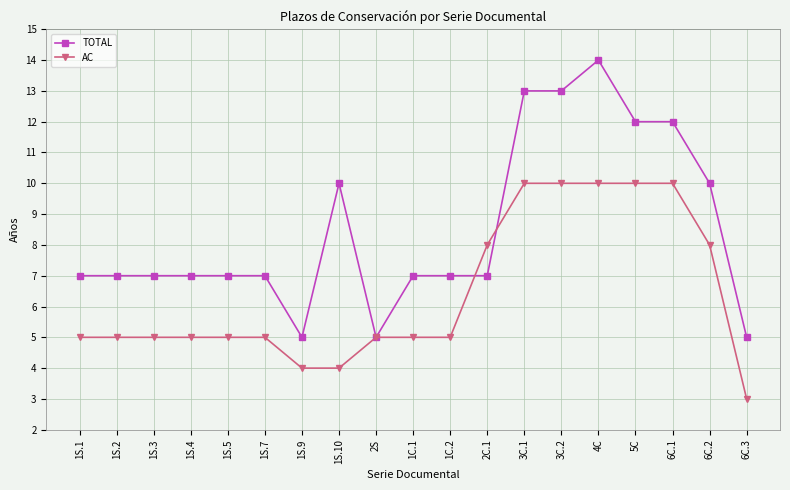

What is the sum of the AC values at 2C.1 and 4C?

18